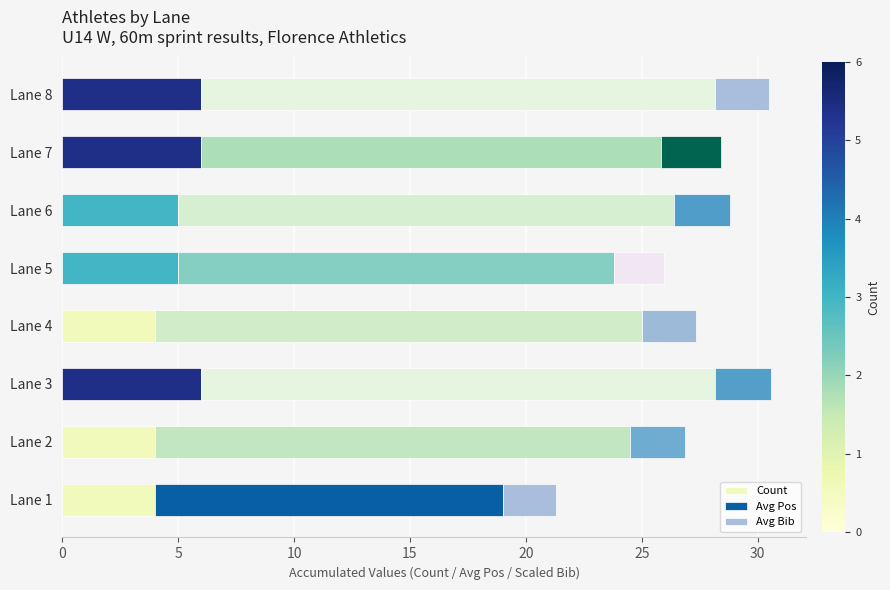

The Count series shows 7.1 at Lane 6. True or false?

False